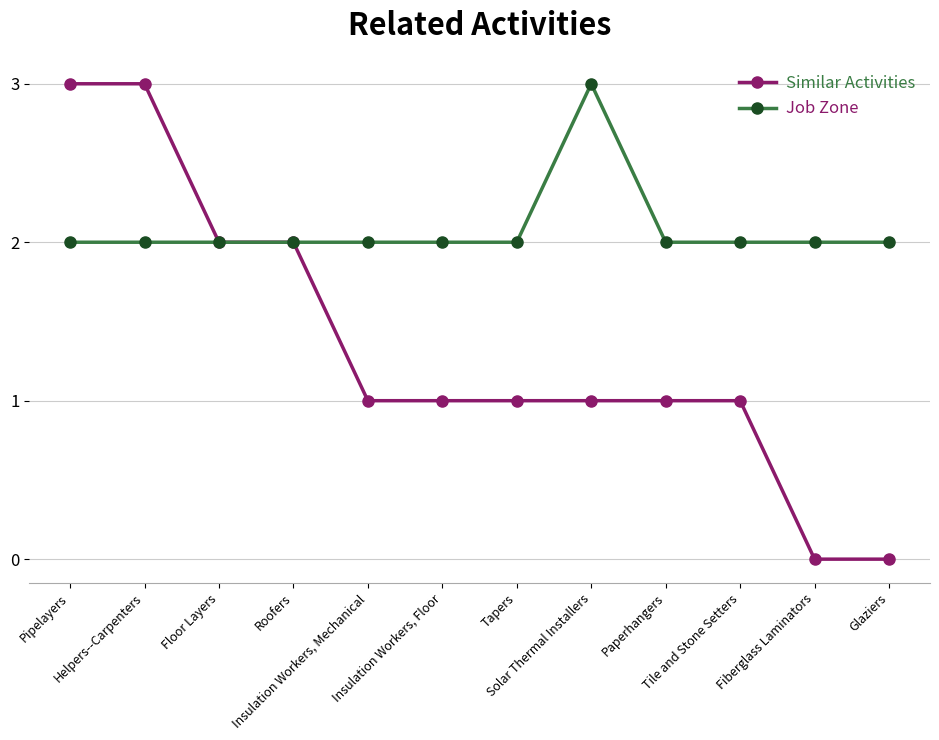

What is the label of the 9th point from the left?

Paperhangers